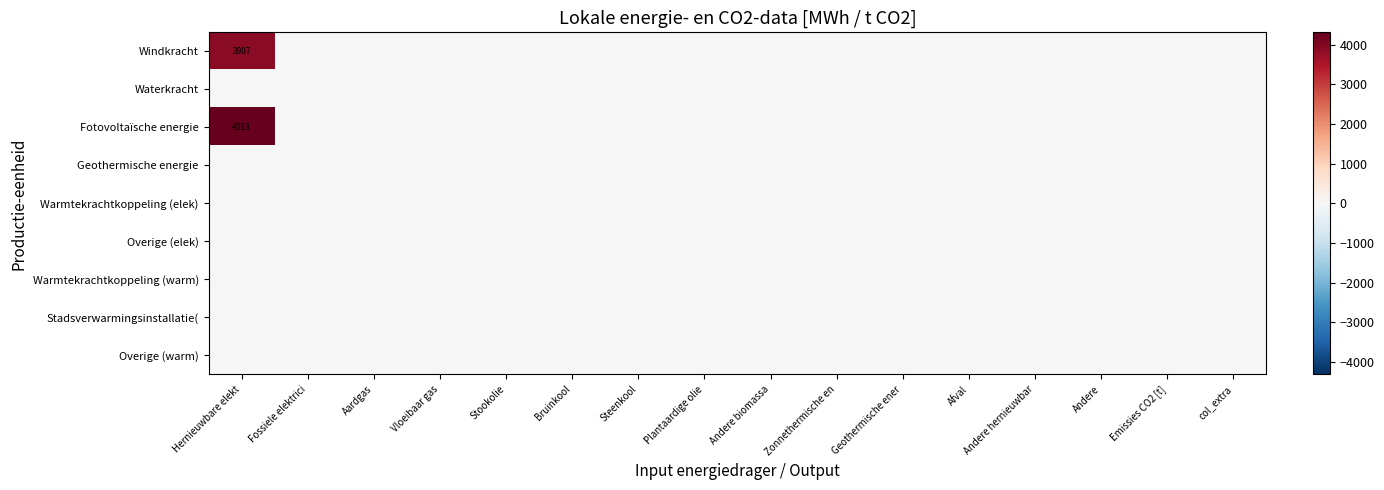

Is it true that Windkracht equals -1315.0 at Stookolie?

False